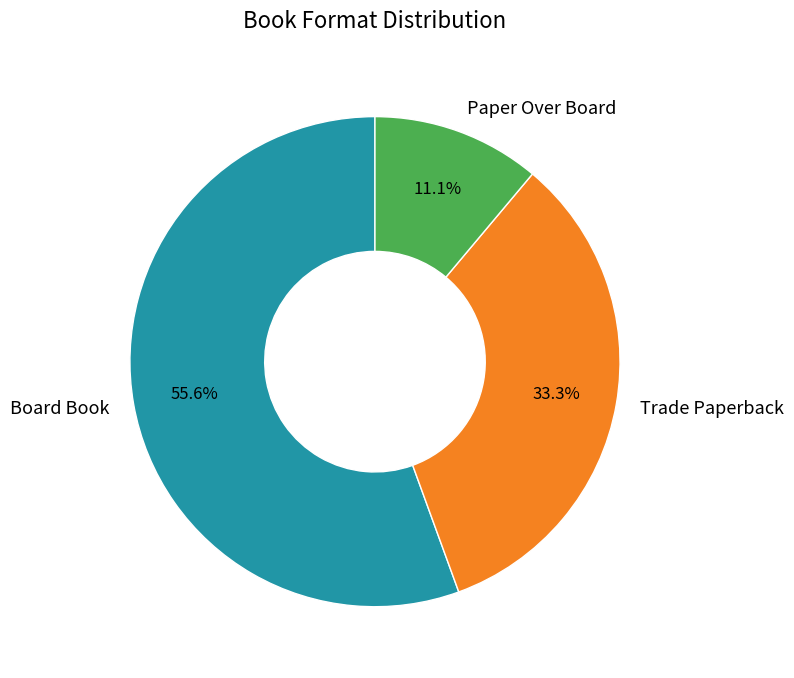

What is the ratio of the value at Board Book to the value at Paper Over Board?

5.0